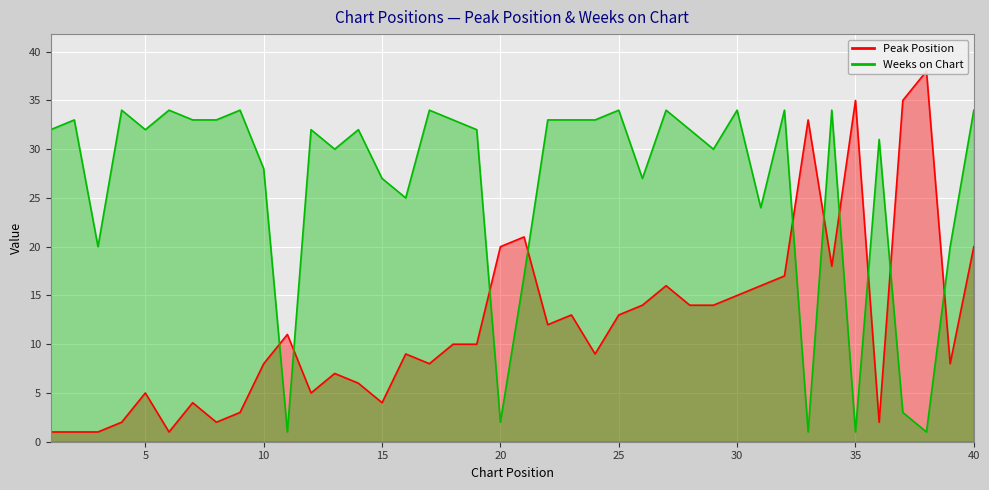

What is the average value of the Weeks on Chart series?

26